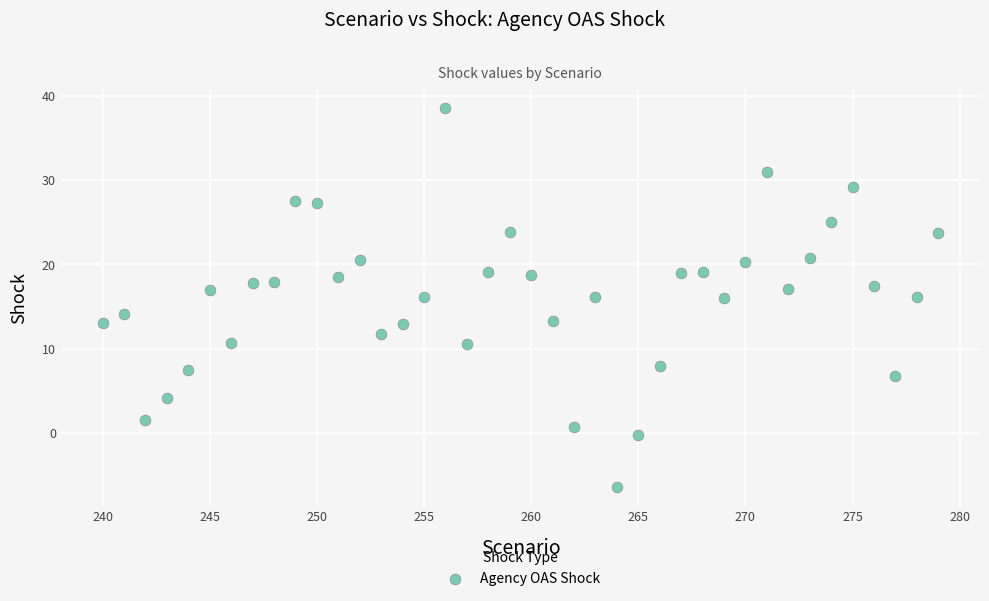

What is the range of Y values (max minus min)?

44.9